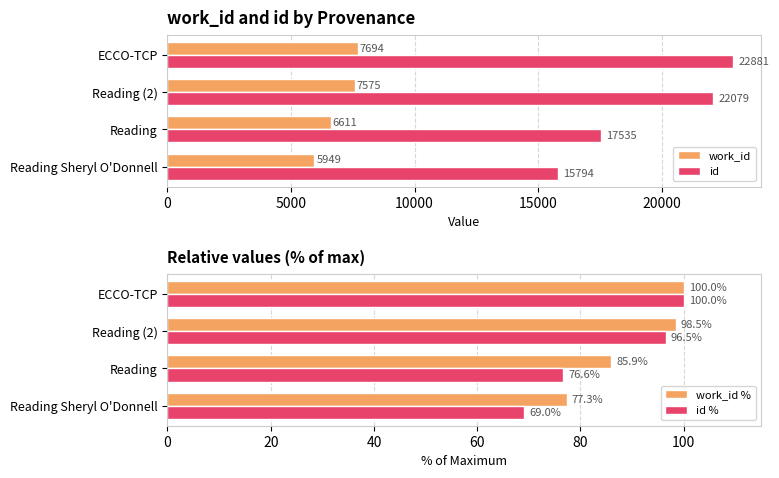

Is it true that id % equals 76.6 at Reading?

True